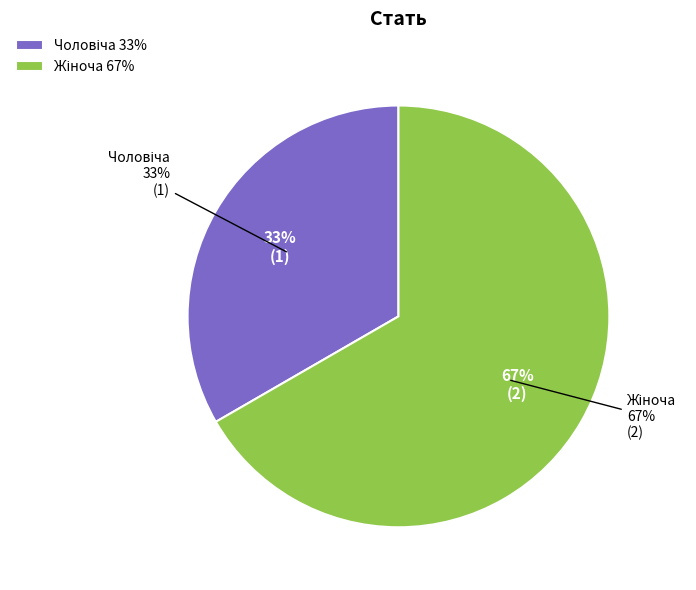

To the nearest percent, what is the combined percentage of Жіноча and Чоловіча?

100%